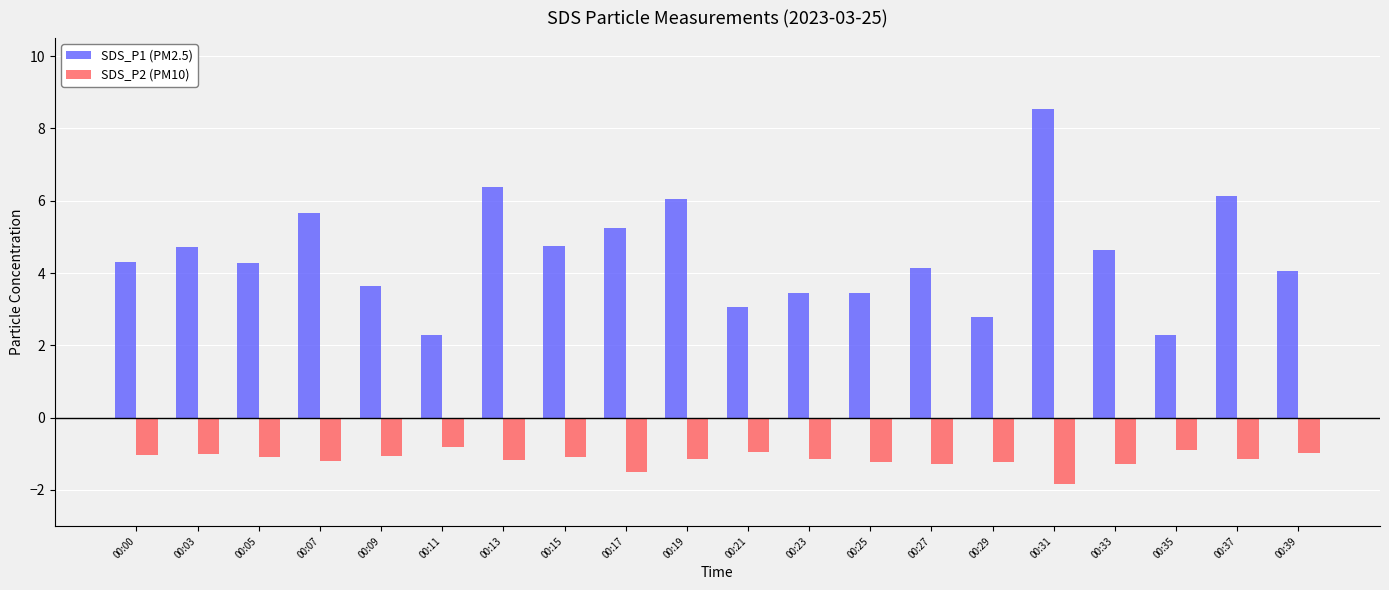

What is the difference between the highest and lowest values at 00:05?

5.4